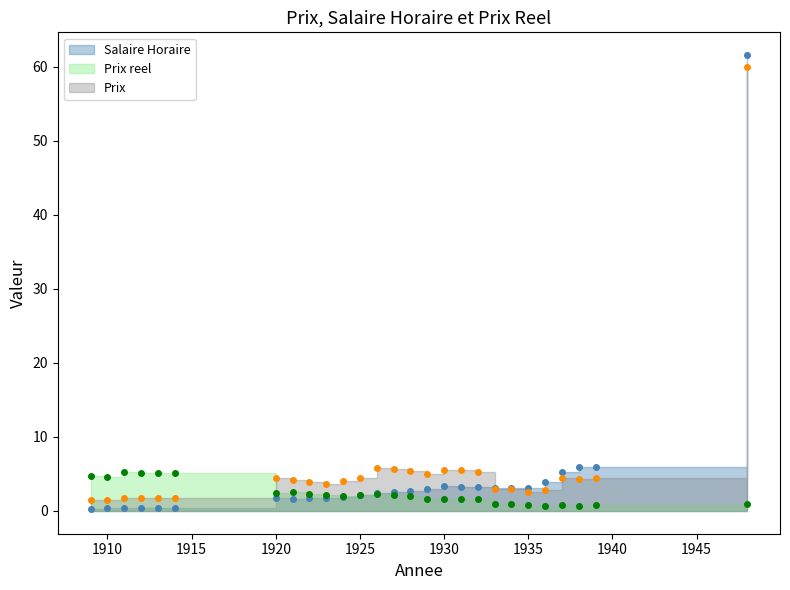

True or false: Salaire Horaire has a value of 2.1 at 1925.

True